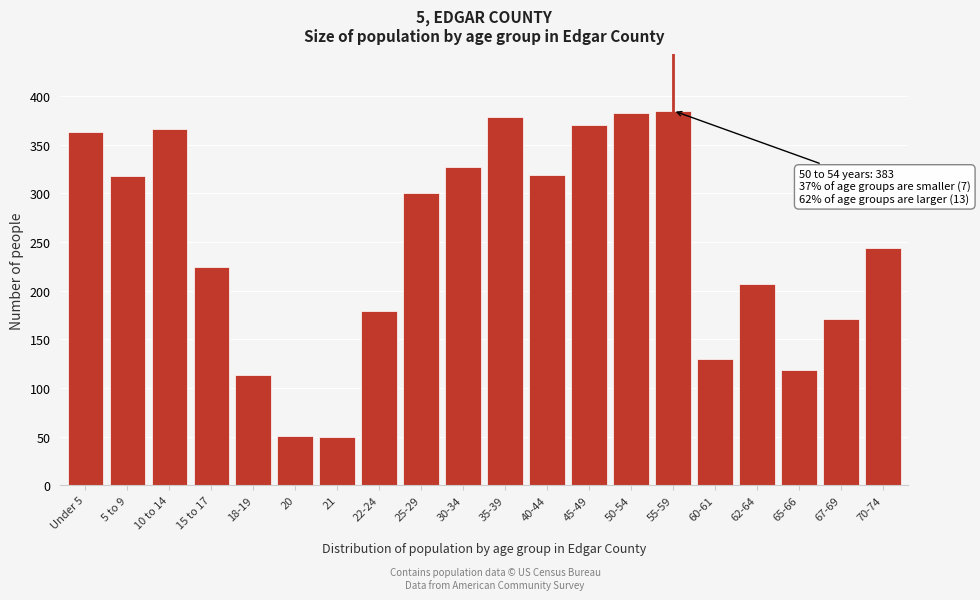

The chart shows a value of 179 at 22-24. True or false?

True